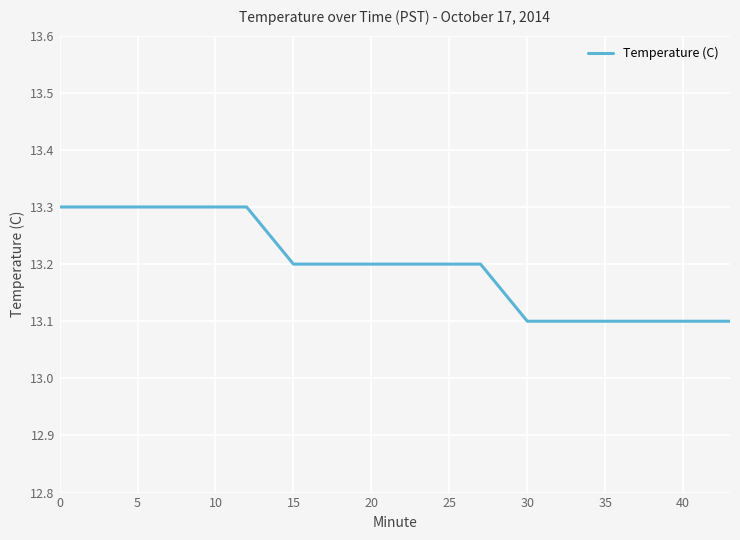

What is the smallest value displayed?

13.1